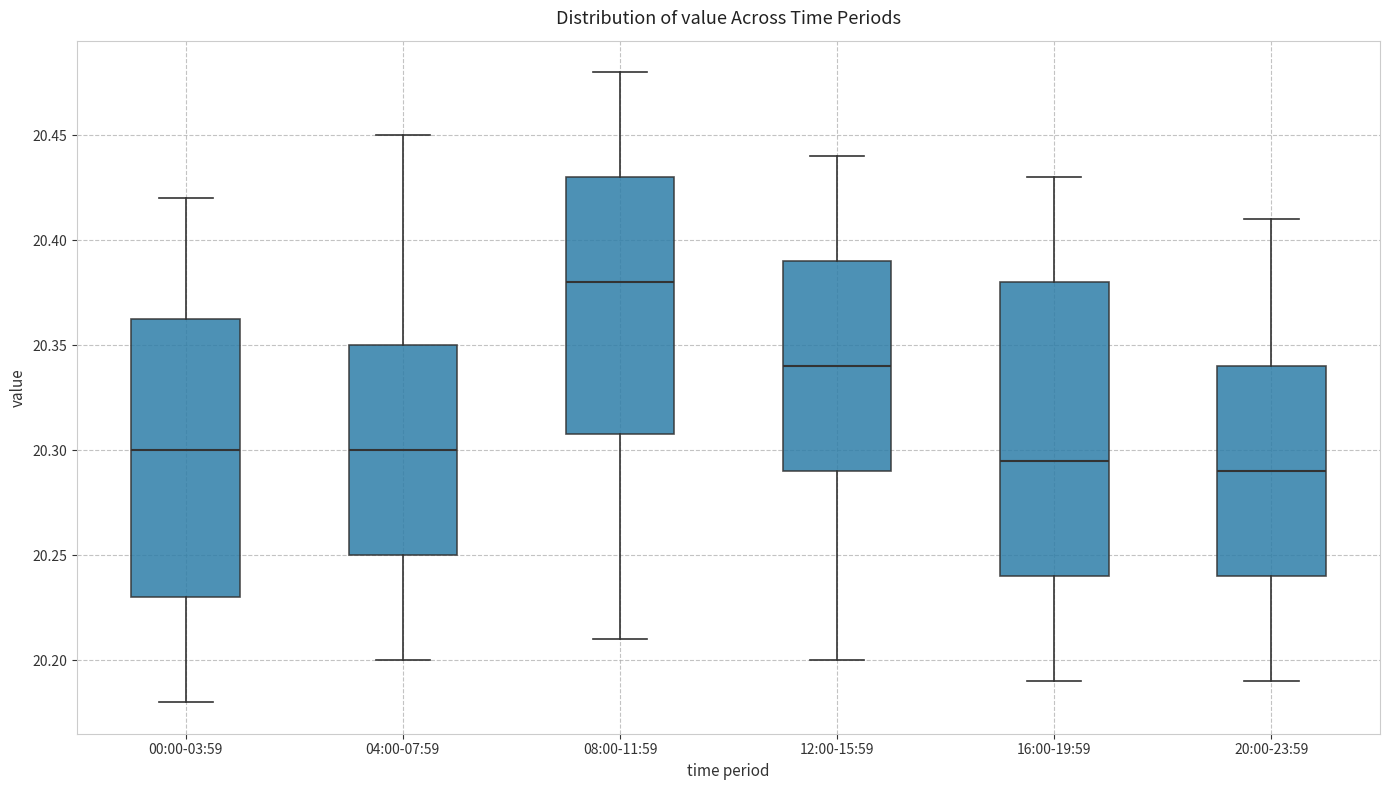

Where does the median line of the box for 08:00-11:59 sit on the y-axis? The values are not printed on the chart, so give them approximately, as read against the axis.

20.380